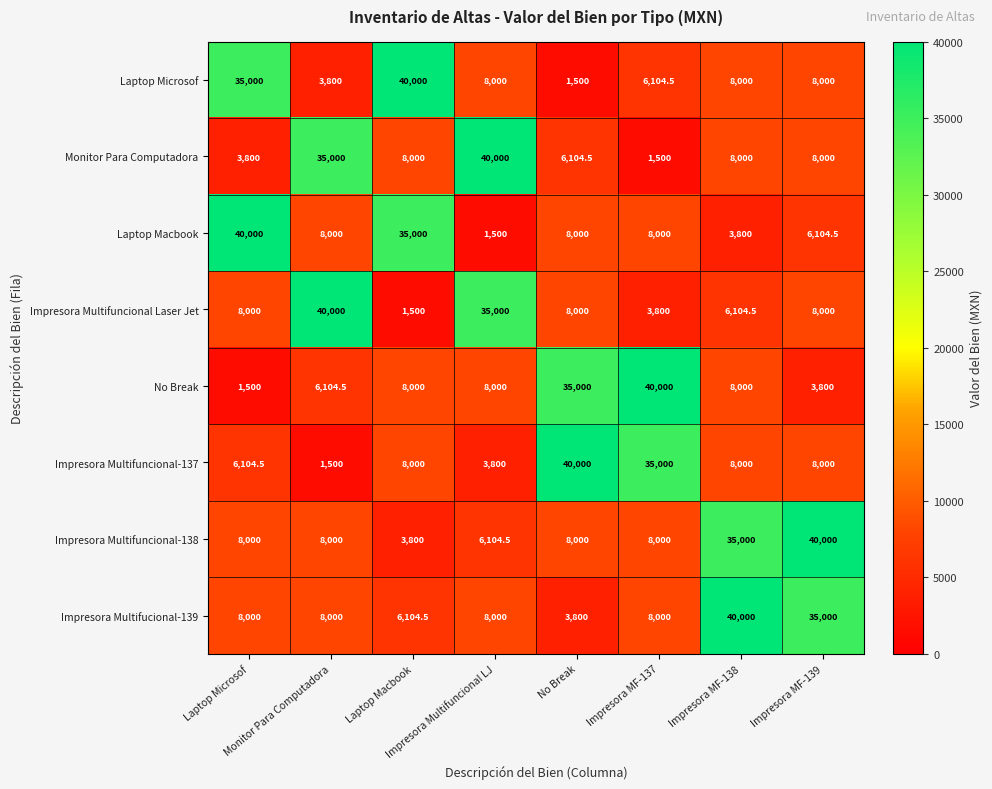

What is the difference between the maximum and minimum values in the Impresora Multifuncional Laser Jet series?

38500.0